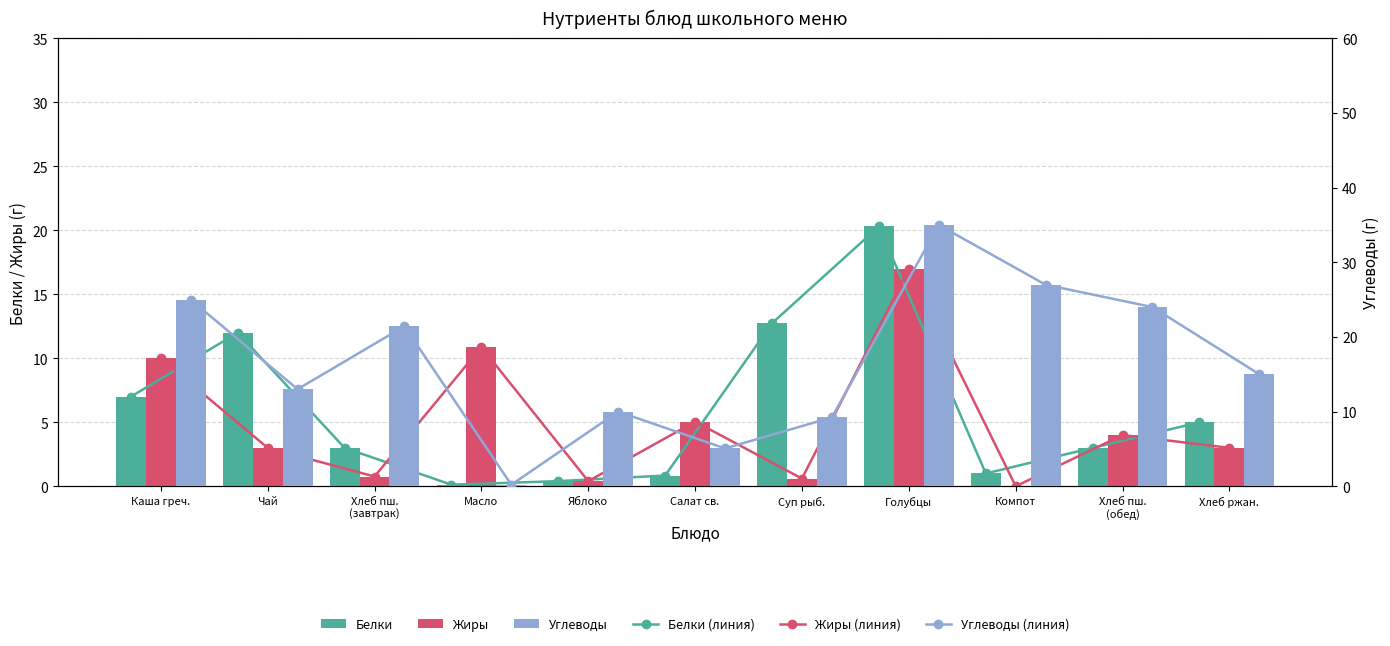

What is the label of the 10th bar from the right?

Чай